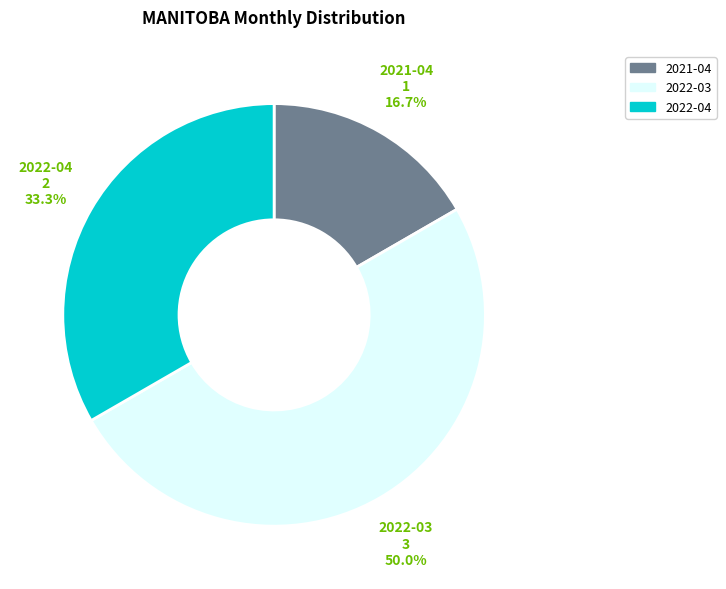

Which category has the biggest portion of the pie?

2022-03